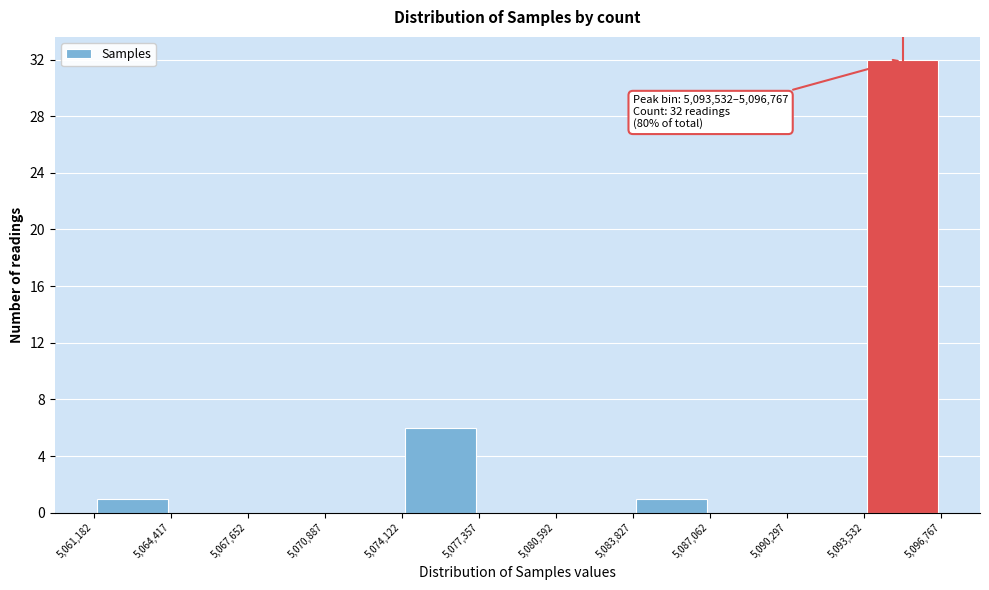

Which range on the x-axis has the tallest bar?

5,093,532 to 5,096,767